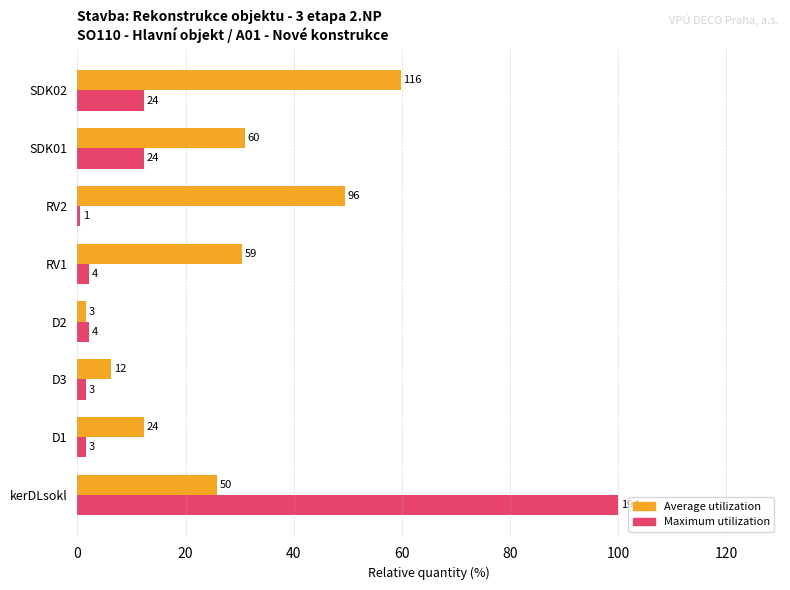

What are all the series names shown in the legend?

Average utilization, Maximum utilization